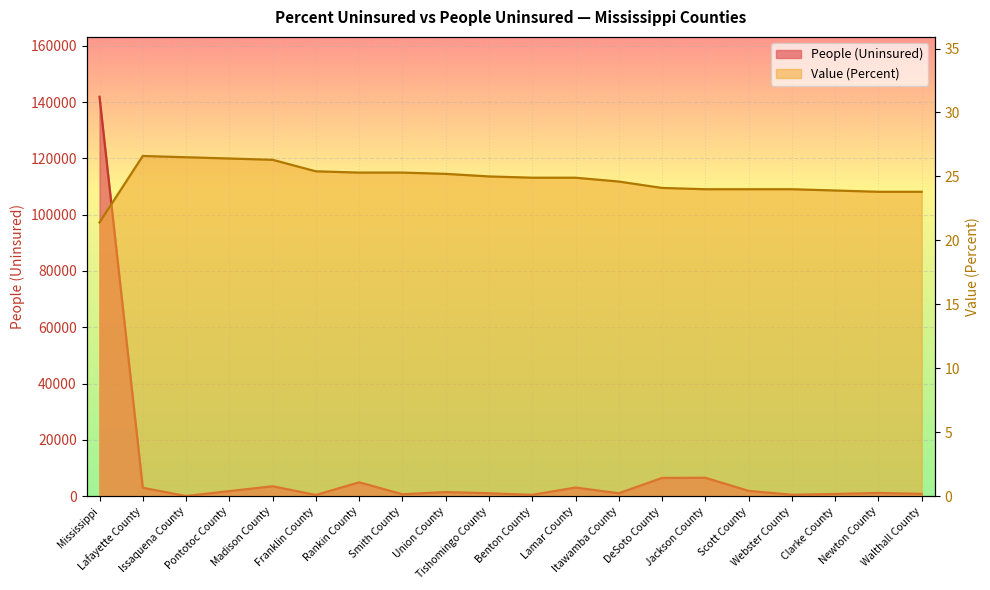

At which category is the sum across all series the highest?

Mississippi